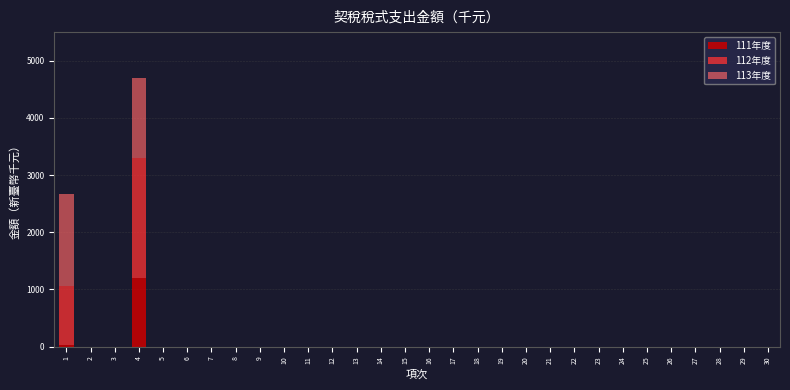

The value of 111年度 at 27 is 0. True or false?

True